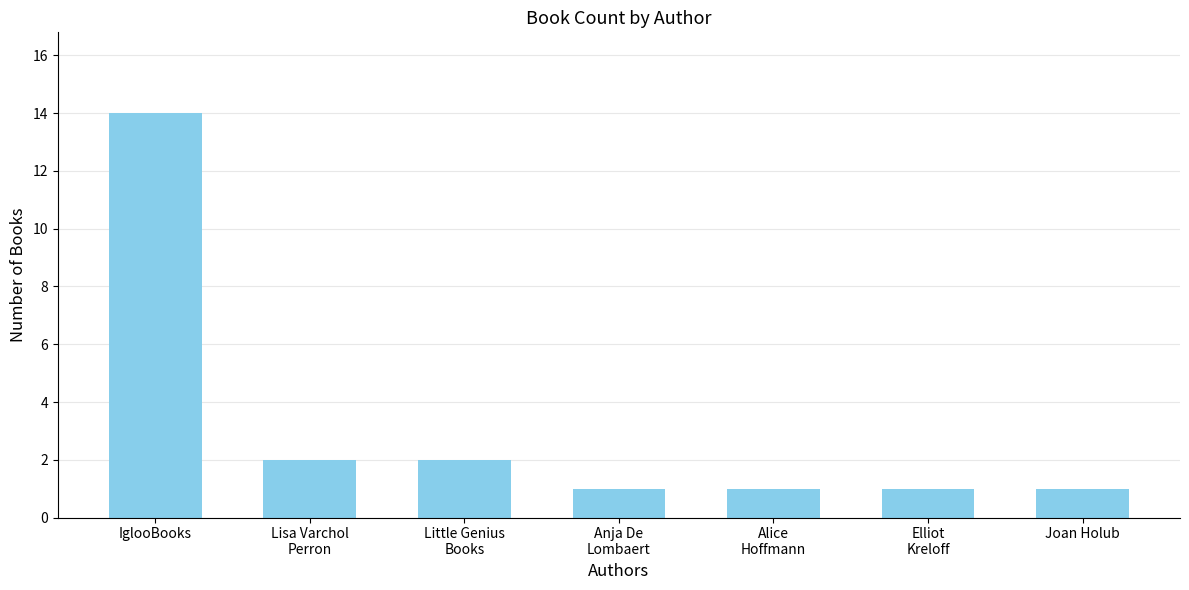

What is the minimum value shown in the chart?

1